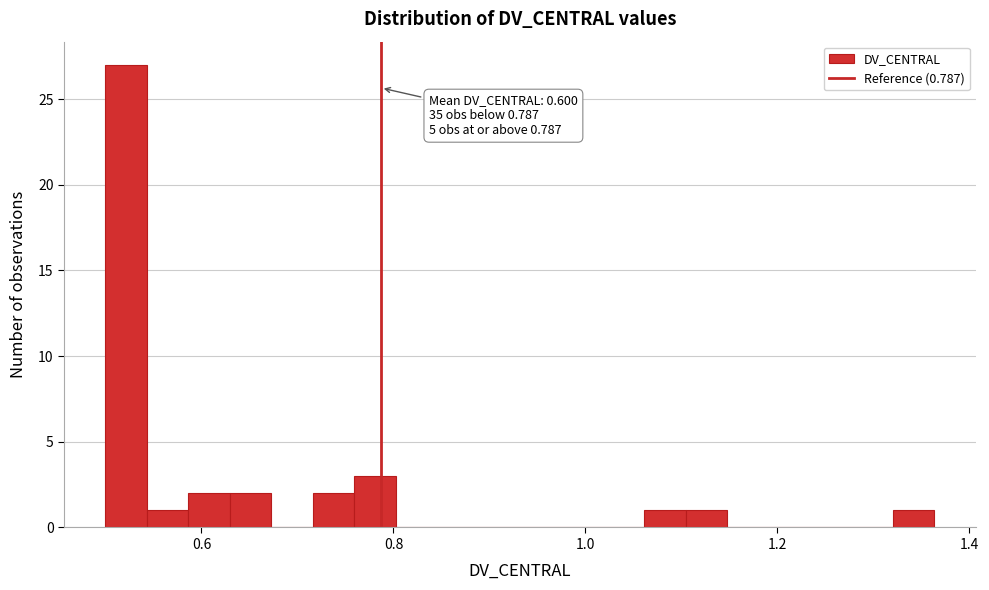

Around what value on the x-axis is the tallest bar? Give the approximate position of its centre, as read against the axis.

0.52